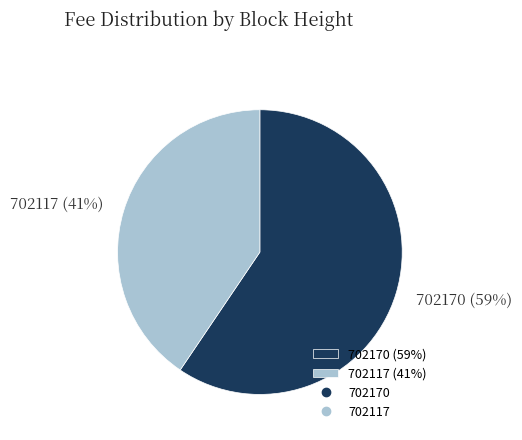

What percentage is the 702170 slice, to the nearest percent?

59%